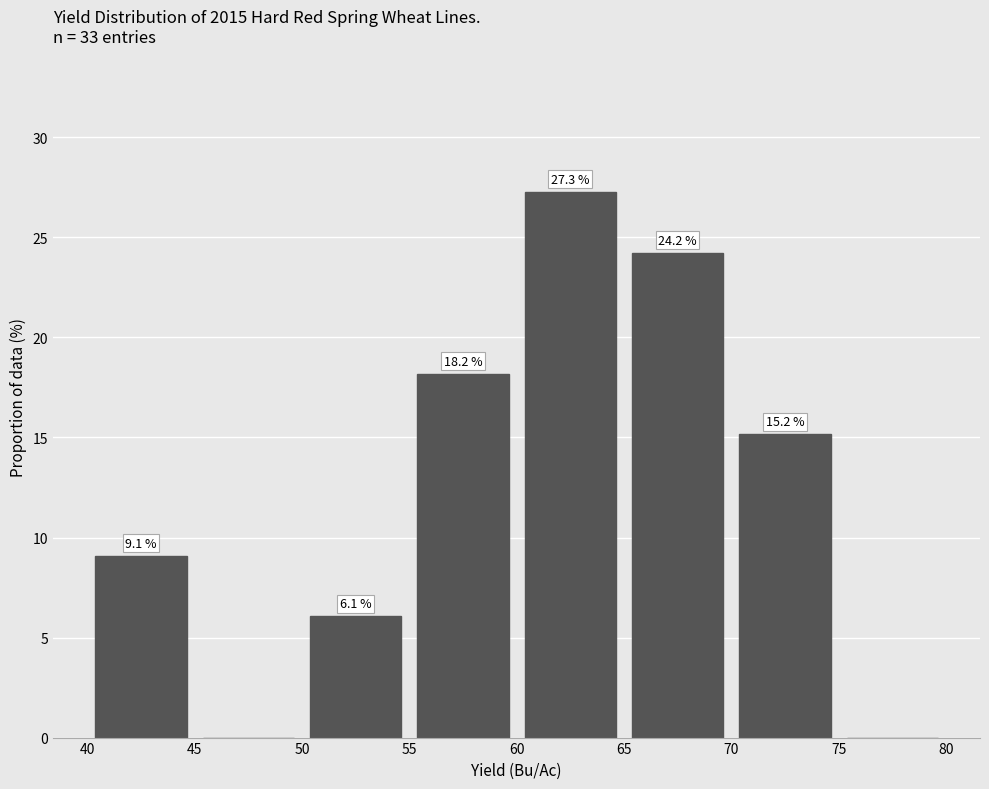

Which range on the x-axis has the tallest bar?

60 to 65